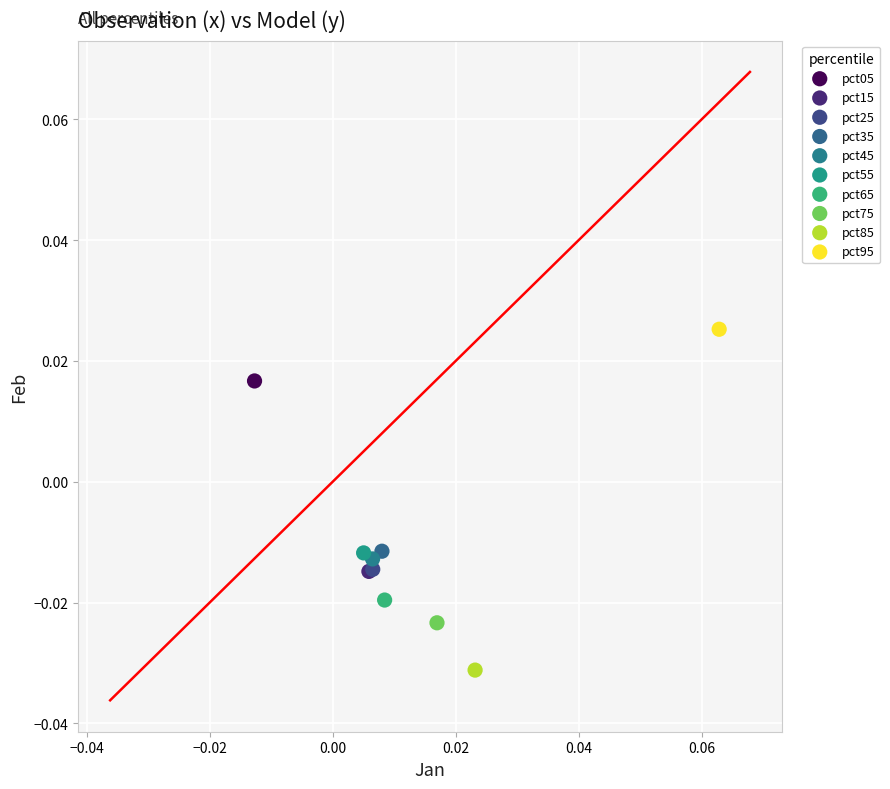

What are all the series names shown in the legend?

pct05, pct15, pct25, pct35, pct45, pct55, pct65, pct75, pct85, pct95